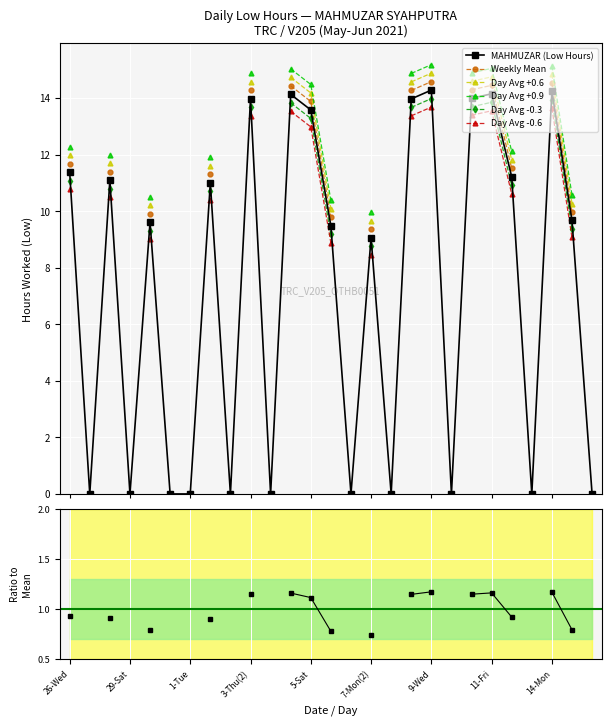

What is the approximate value at 11-Fri?

14.2